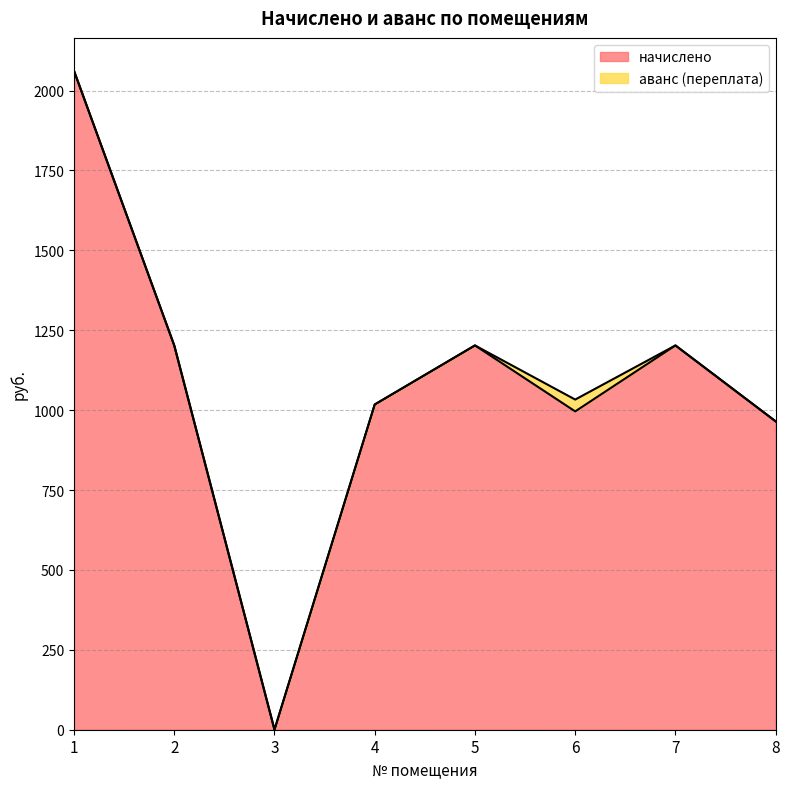

How many lines are shown in the chart?

2